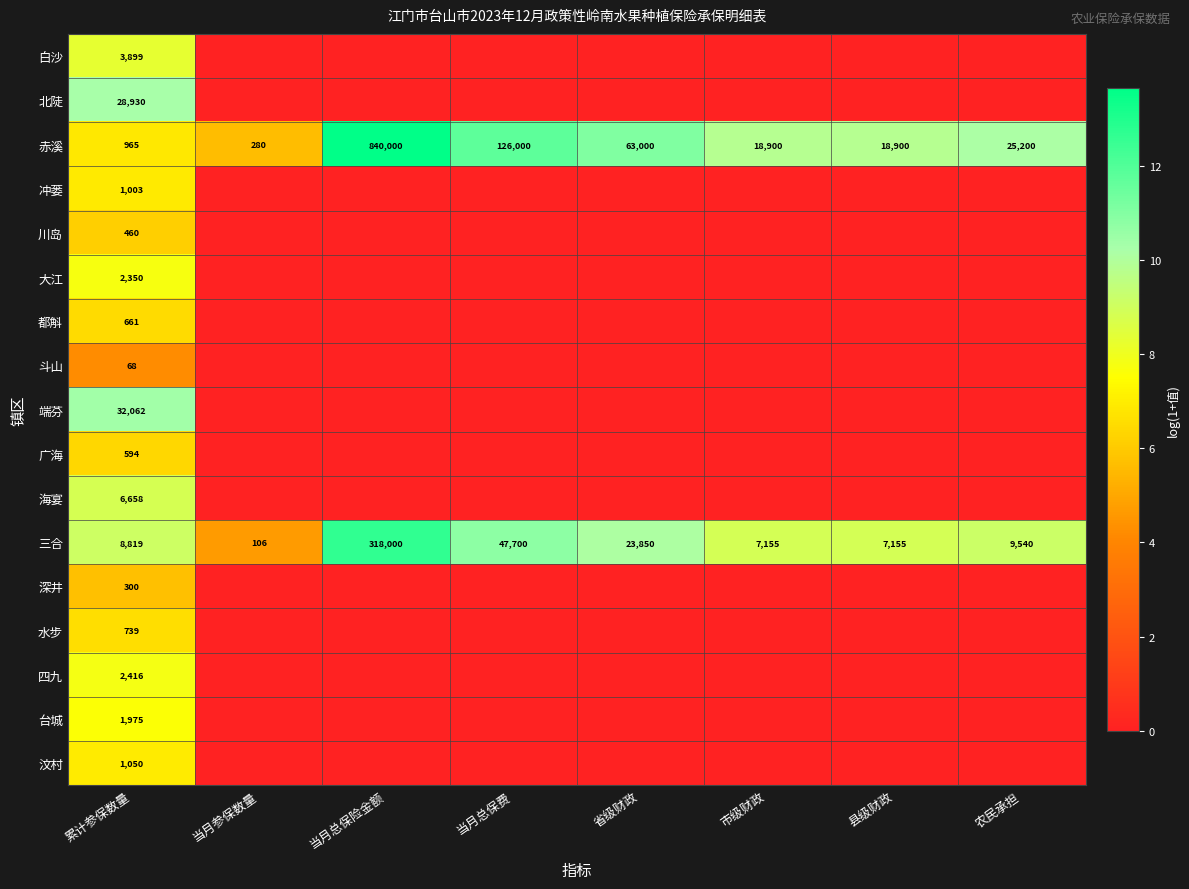

What is the sum of the 赤溪 values at 县级财政 and 当月总保费?

144900